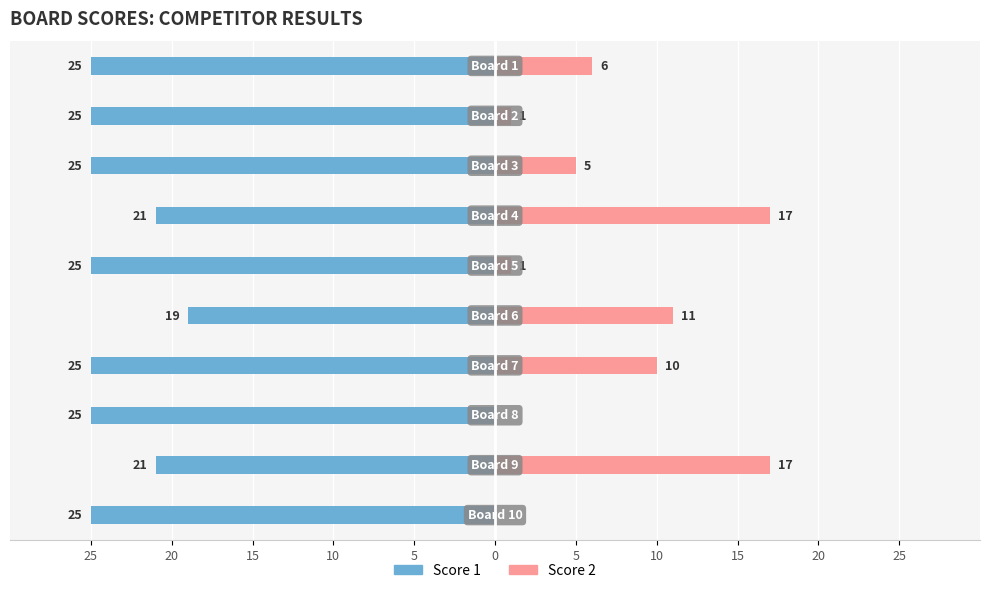

Between 15 and 5, which series saw the biggest shift?

Score 2